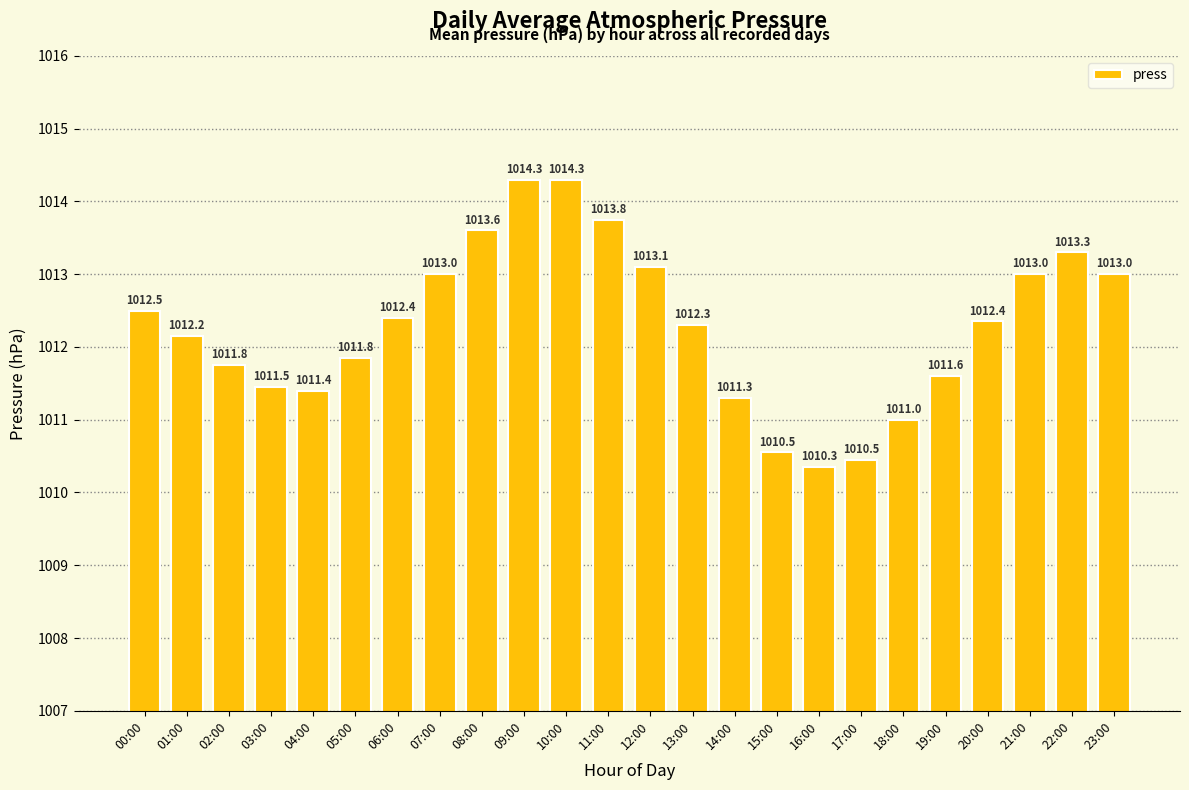

How many bars are there in total?

24